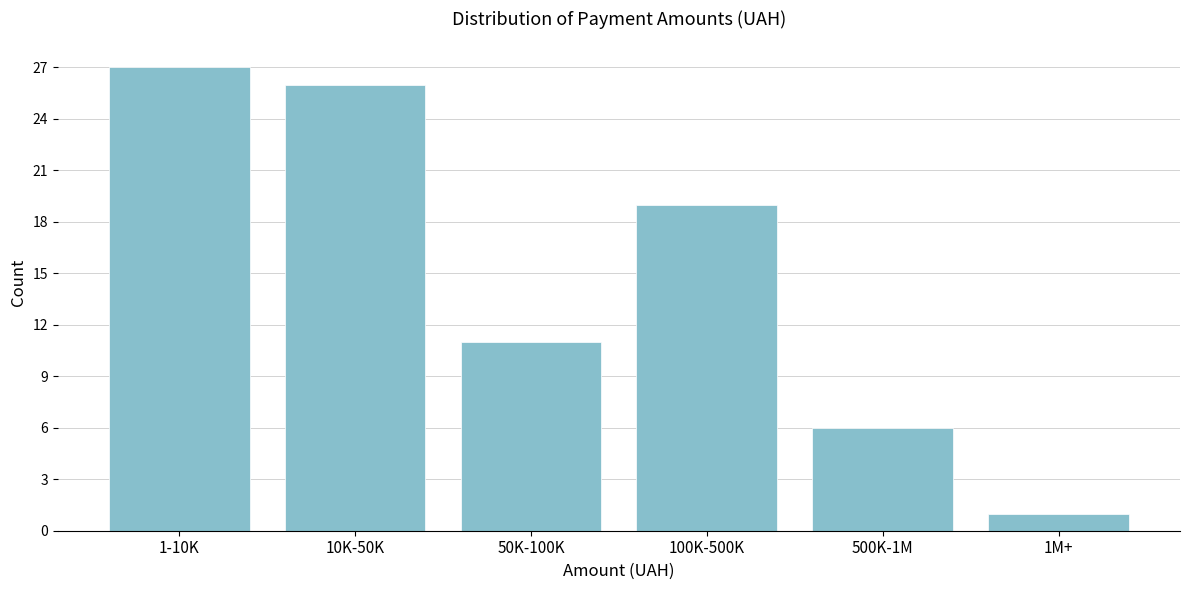

Reading left to right, extract all data points from this chart.

27	26	11	19	6	1